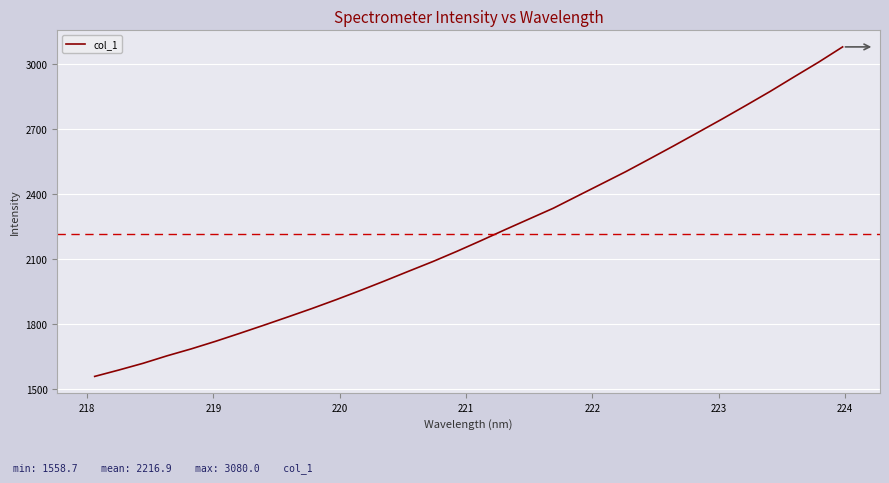

What is the minimum value shown in the chart?

1558.7